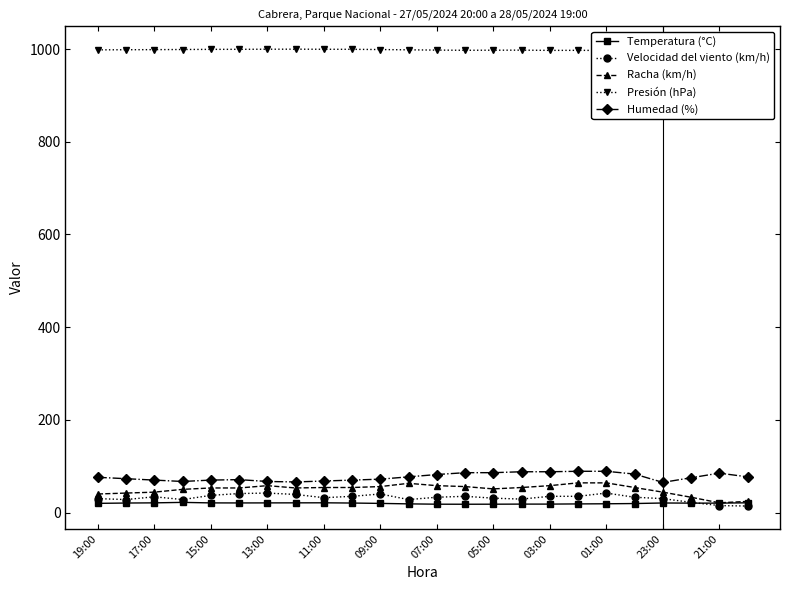

What is the maximum value for Temperatura (°C)?

21.9